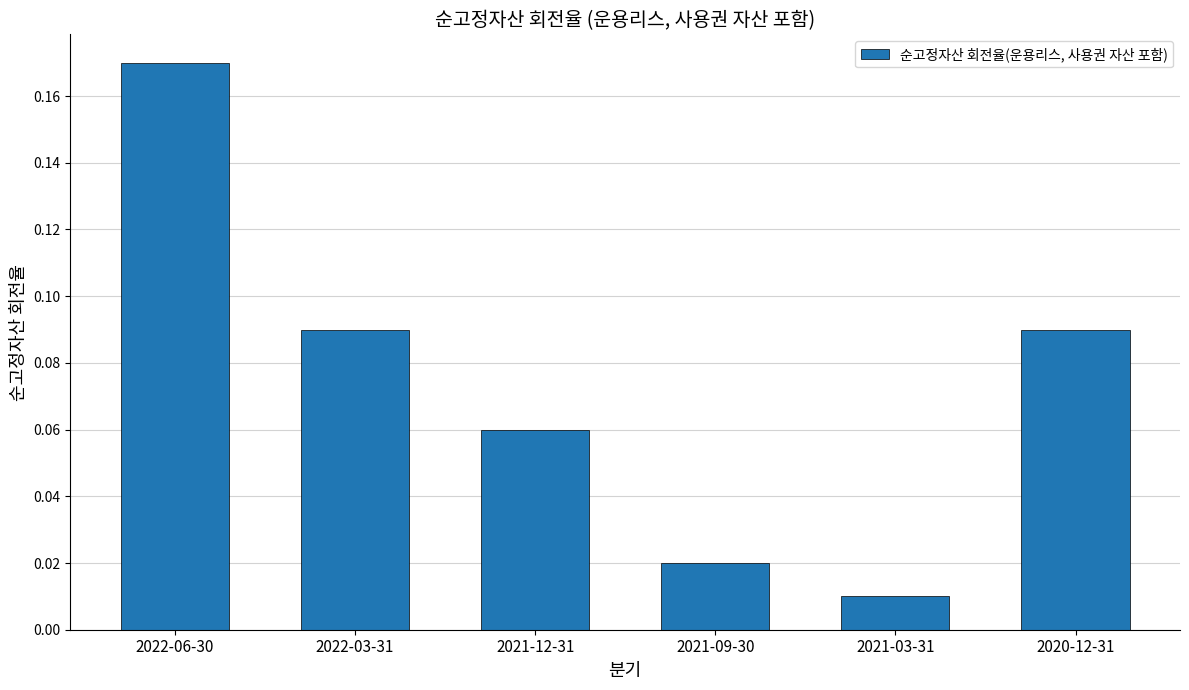

Where is the data nearest to the value 0?

2021-03-31